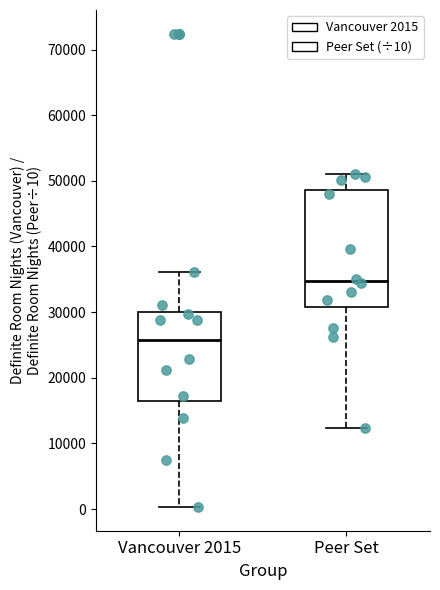

Reading left to right, transcribe this box plot: for each box, give where its median line is, the range the box spans, and where its two whiskers end, as read against the y-axis. The values are not printed on the chart, so give them approximately, as read against the axis.

Vancouver 2015: median 26000, box 16000 to 30000, whiskers 0 to 36000
Peer Set: median 35000, box 31000 to 49000, whiskers 12000 to 51000